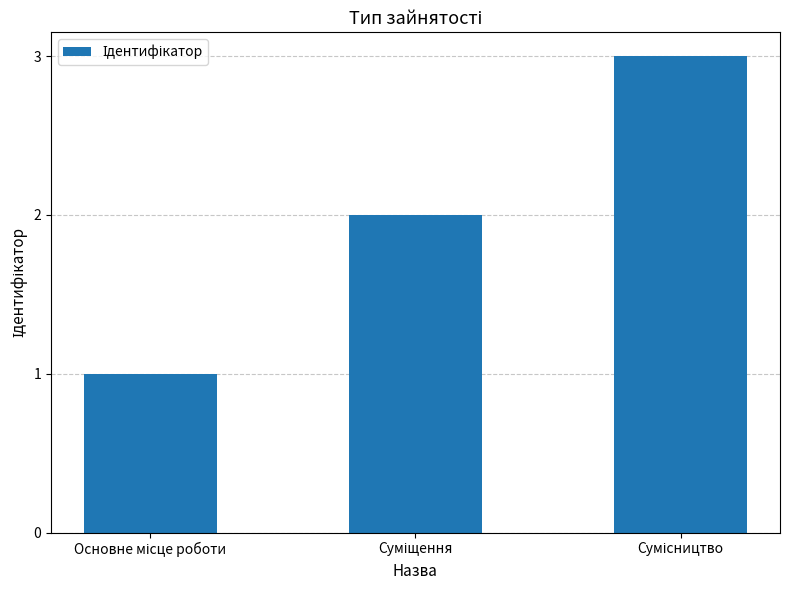

What is the maximum value shown in the chart?

3